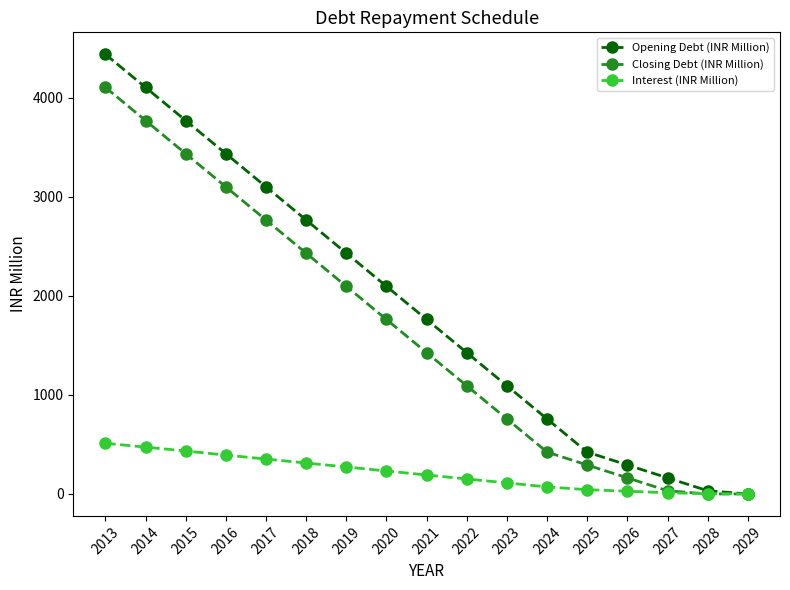

Which category has the highest value in the Closing Debt (INR Million) series?

2013